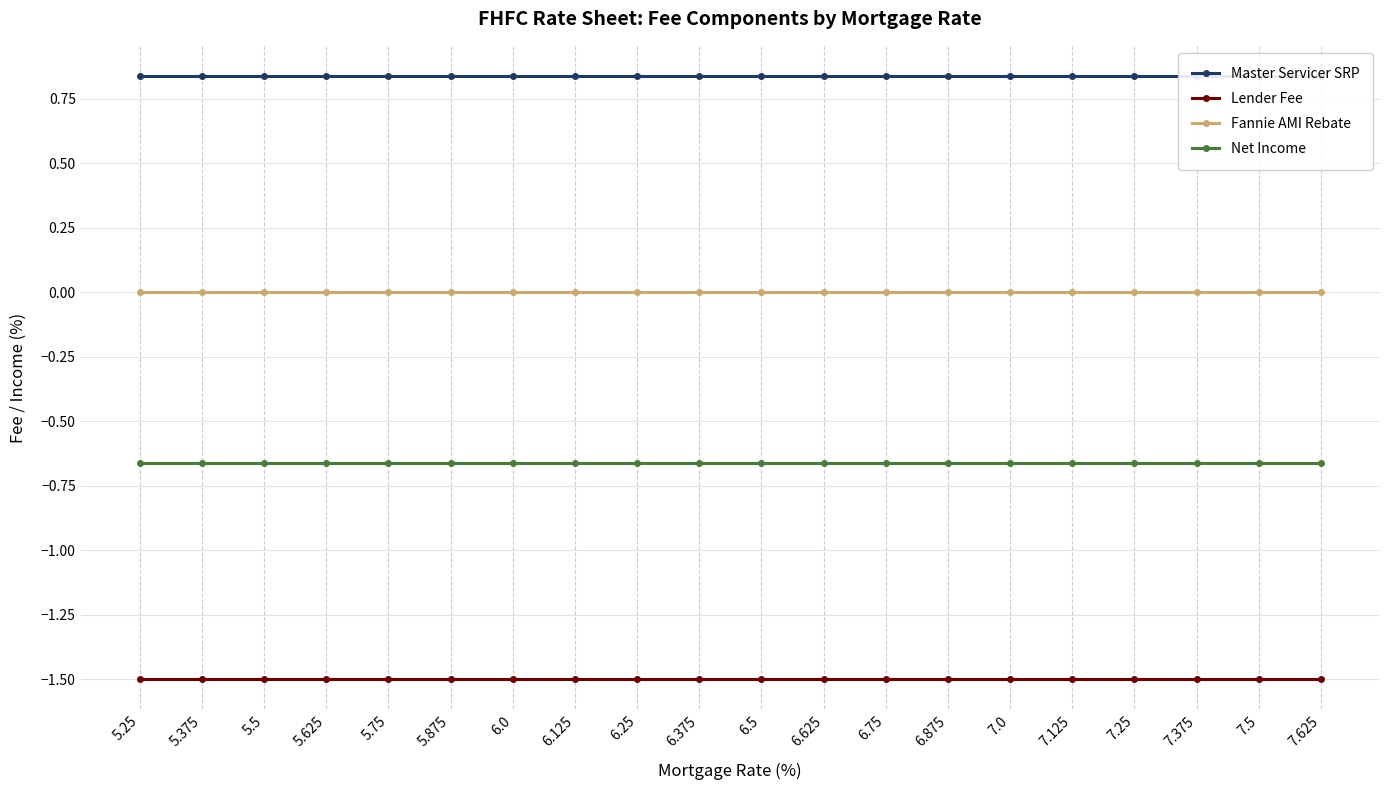

True or false: Net Income and Lender Fee intersect in this chart.

False